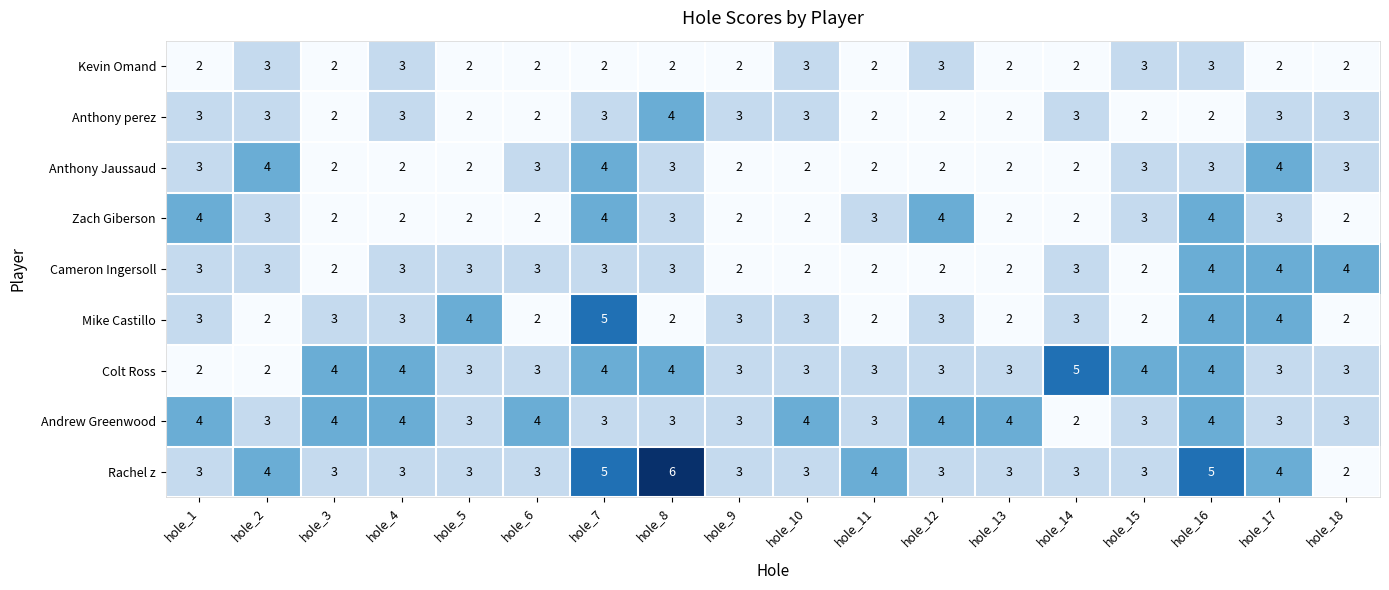

What is the greatest value displayed?

6